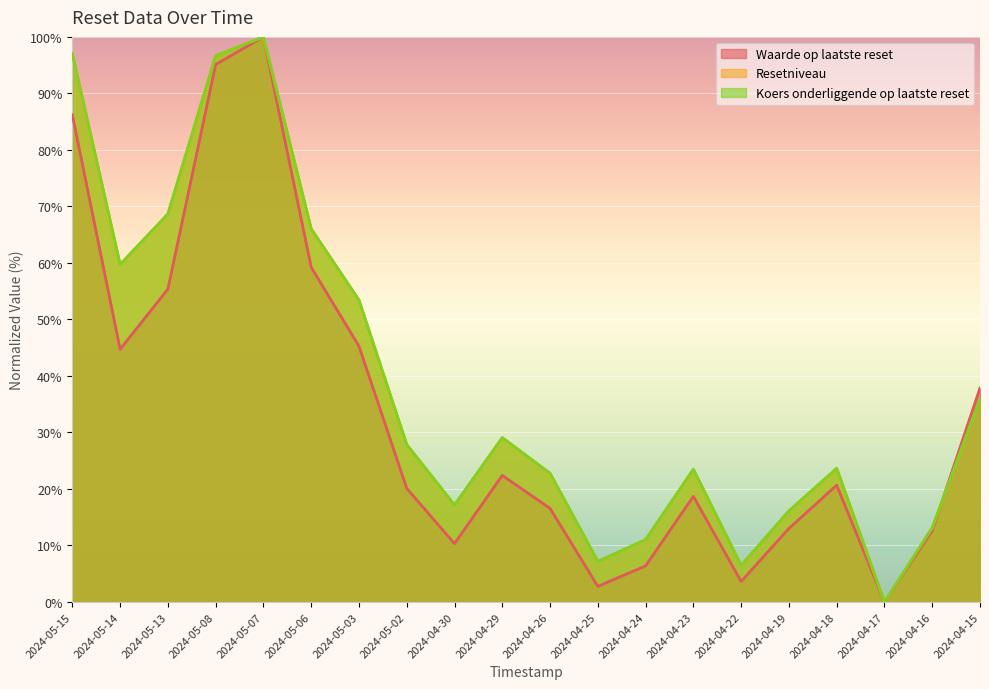

At how many categories does at least one series exceed 93?

3